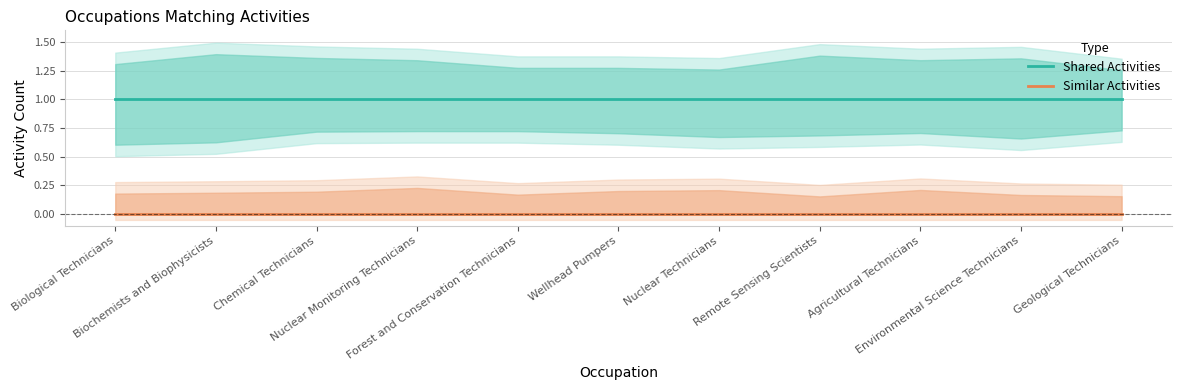

True or false: Shared Activities has a value of 1 at Forest and Conservation Technicians.

False